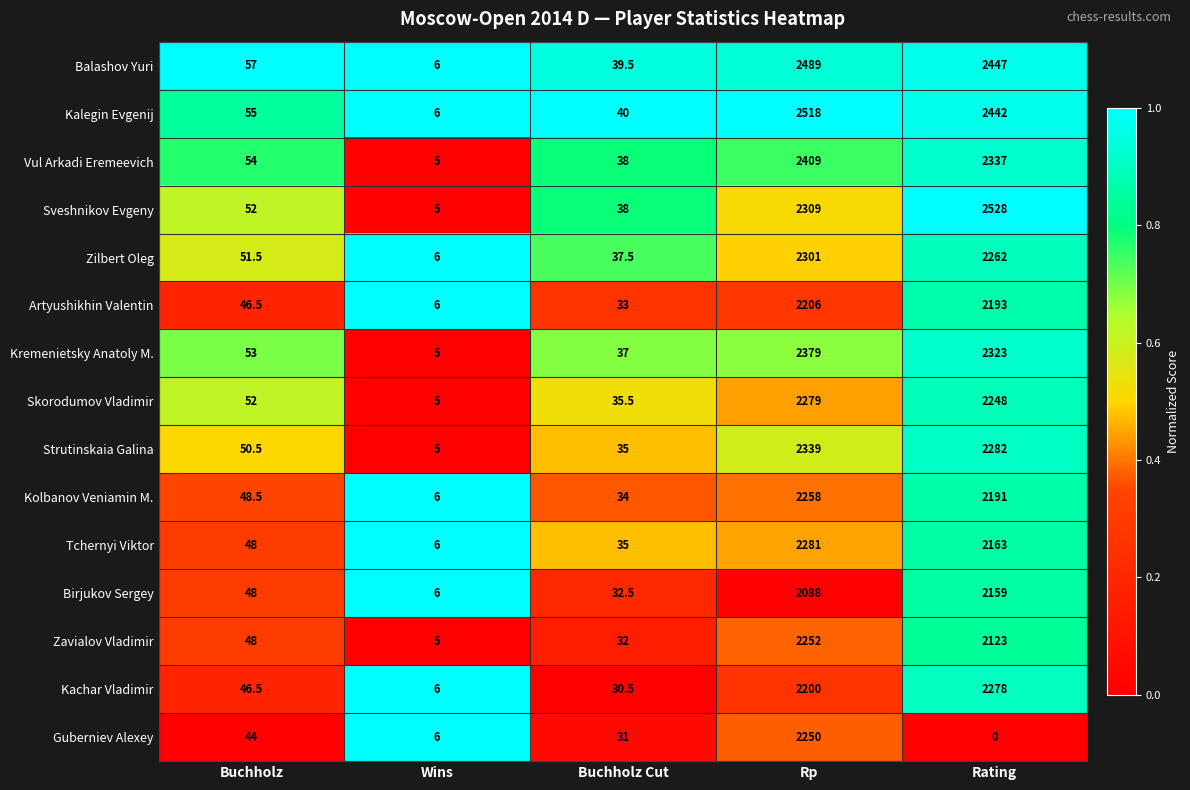

Rank the series by their maximum value, from highest to lowest.

Sveshnikov Evgeny, Kalegin Evgenij, Balashov Yuri, Vul Arkadi Eremeevich, Kremenietsky Anatoly M., Strutinskaia Galina, Zilbert Oleg, Tchernyi Viktor, Skorodumov Vladimir, Kachar Vladimir, Kolbanov Veniamin M., Zavialov Vladimir, Guberniev Alexey, Artyushikhin Valentin, Birjukov Sergey